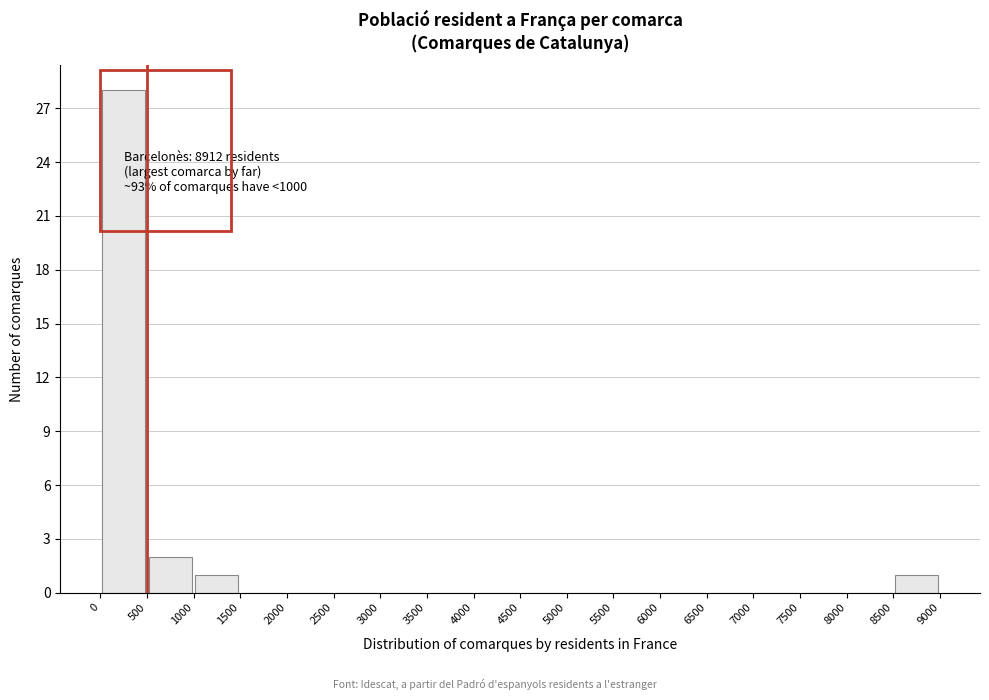

Over which range of the x-axis is the bar tallest?

0 to 500